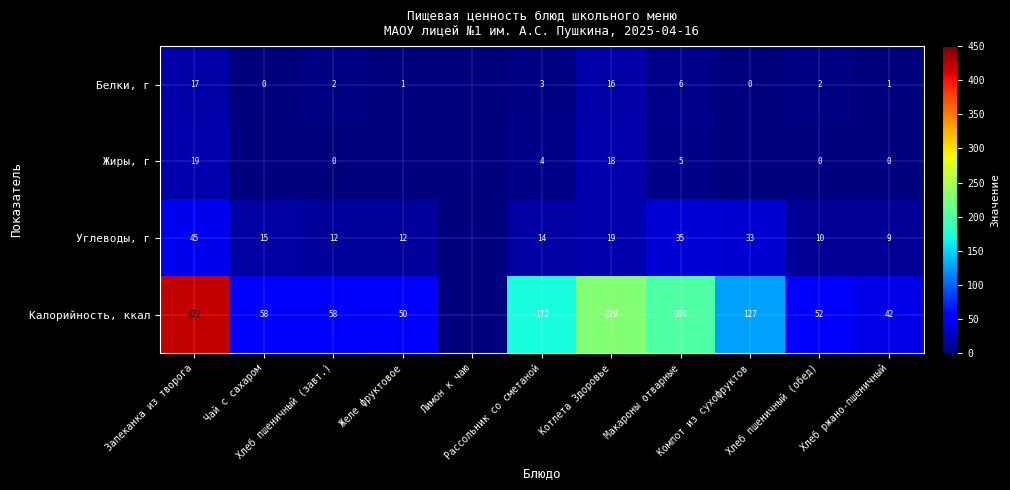

Between Котлета Здоровье and Рассольник со сметаной, which is larger?

Котлета Здоровье